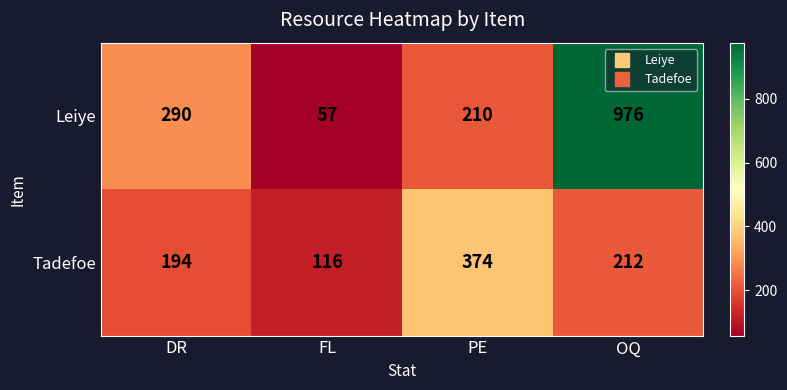

What is the smallest value displayed?

57